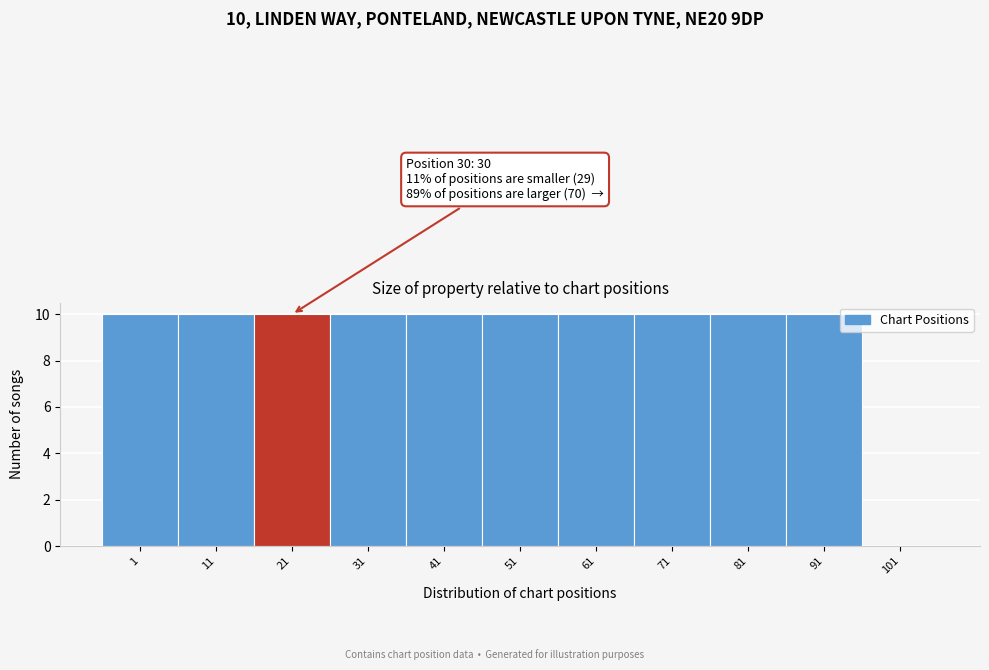

Reading left to right, list all the values displayed in this chart.

1=10	11=10	21=10	31=10	41=10	51=10	61=10	71=10	81=10	91=10	101=0